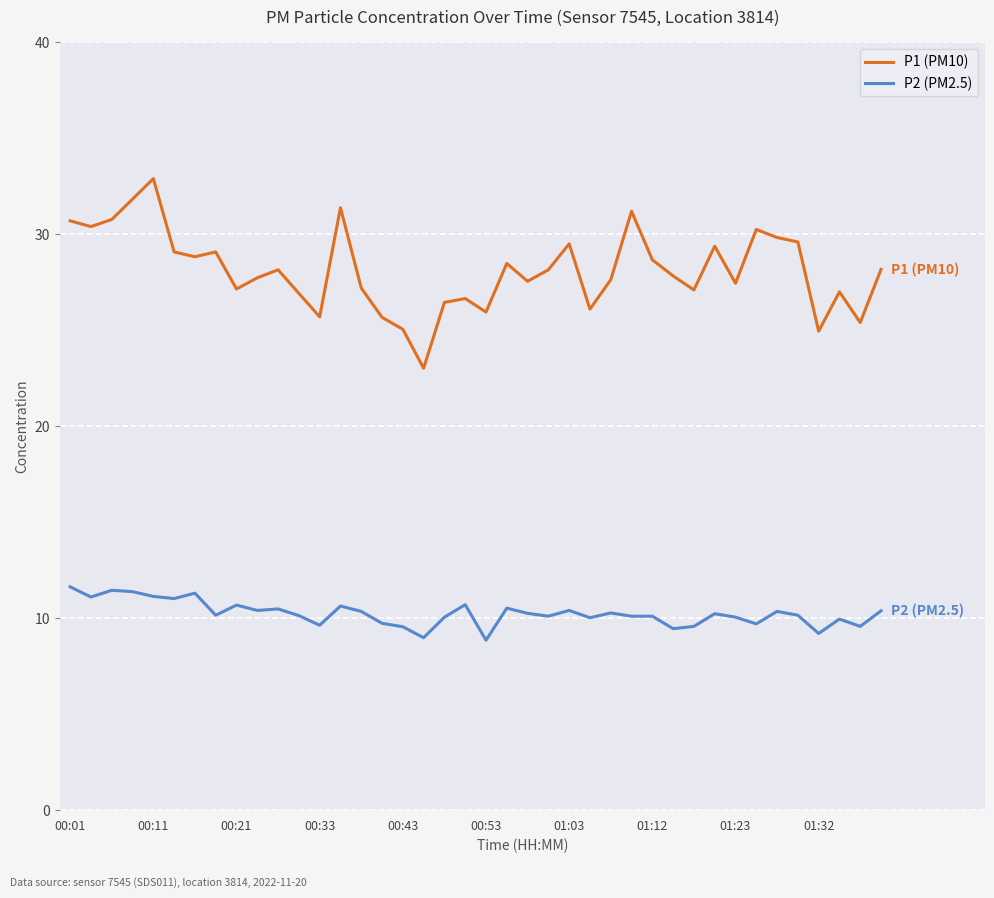

Which series has the largest range (max minus min)?

P1 (PM10)